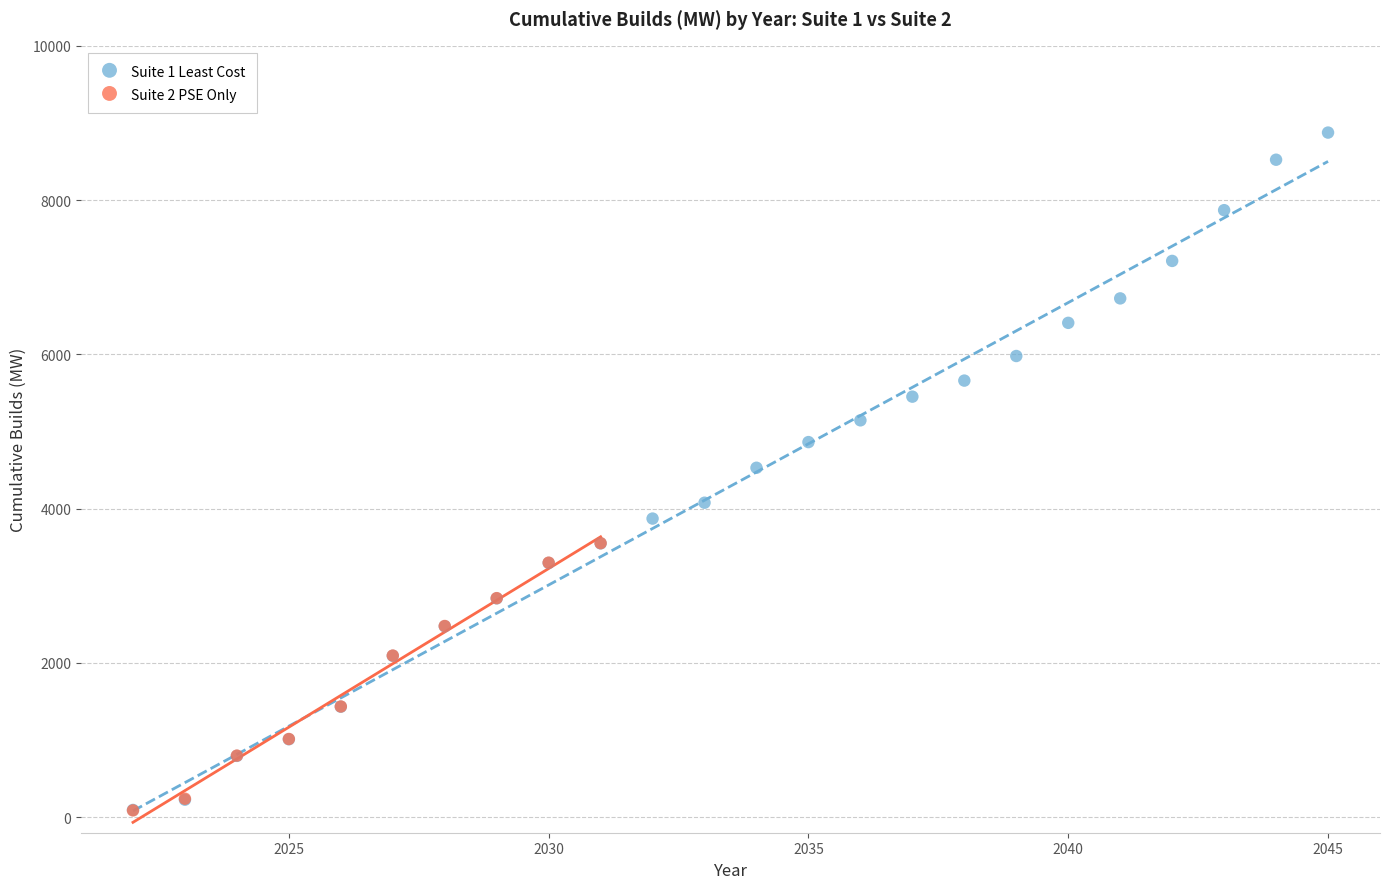

Which series reaches the maximum Y coordinate?

Suite 1 Least Cost